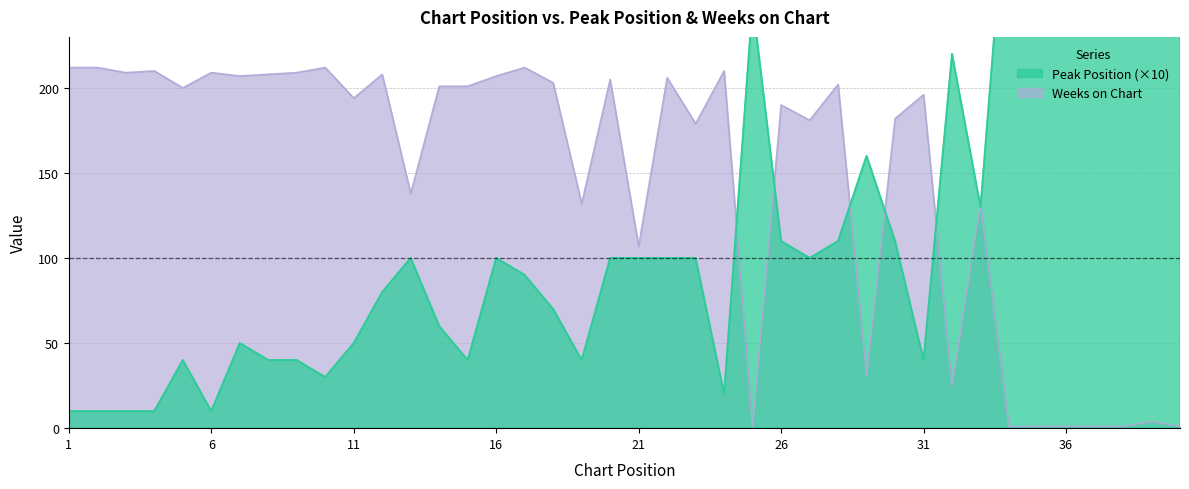

True or false: Peak Position has more than 2 interior local peaks.

True